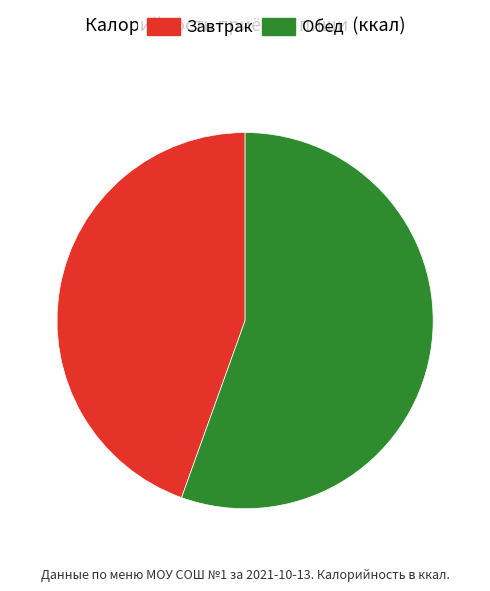

Which category has the smallest portion of the pie?

Завтрак